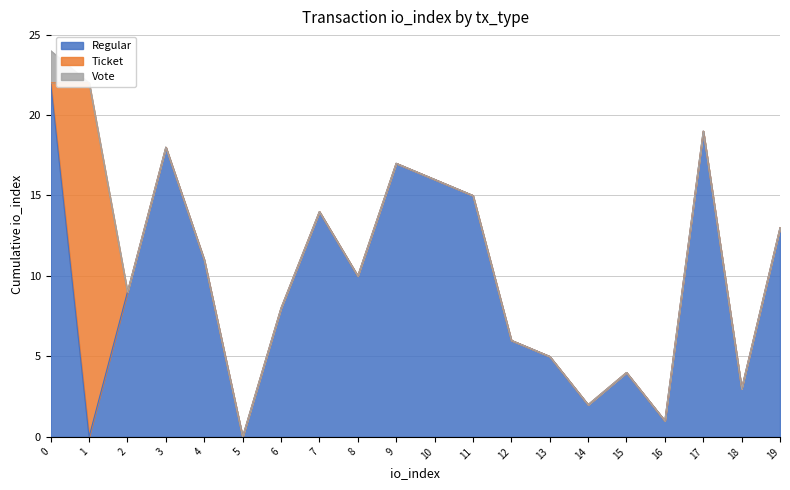

Count the number of categories in the chart.

20